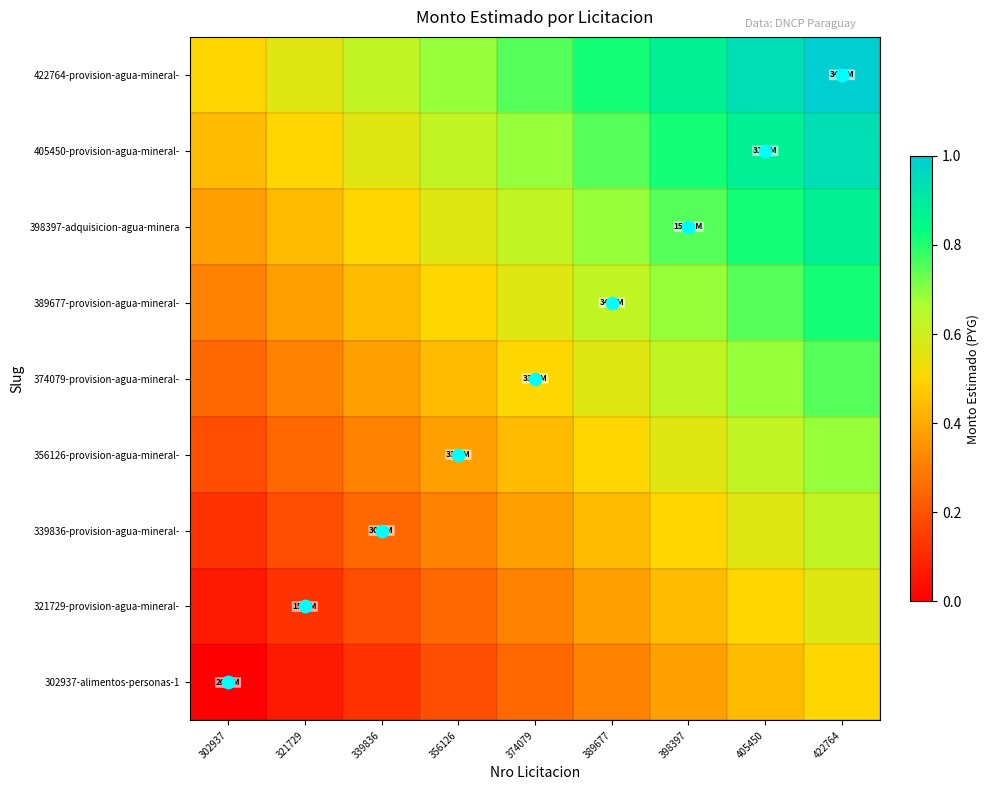

How many series are shown in this chart?

9